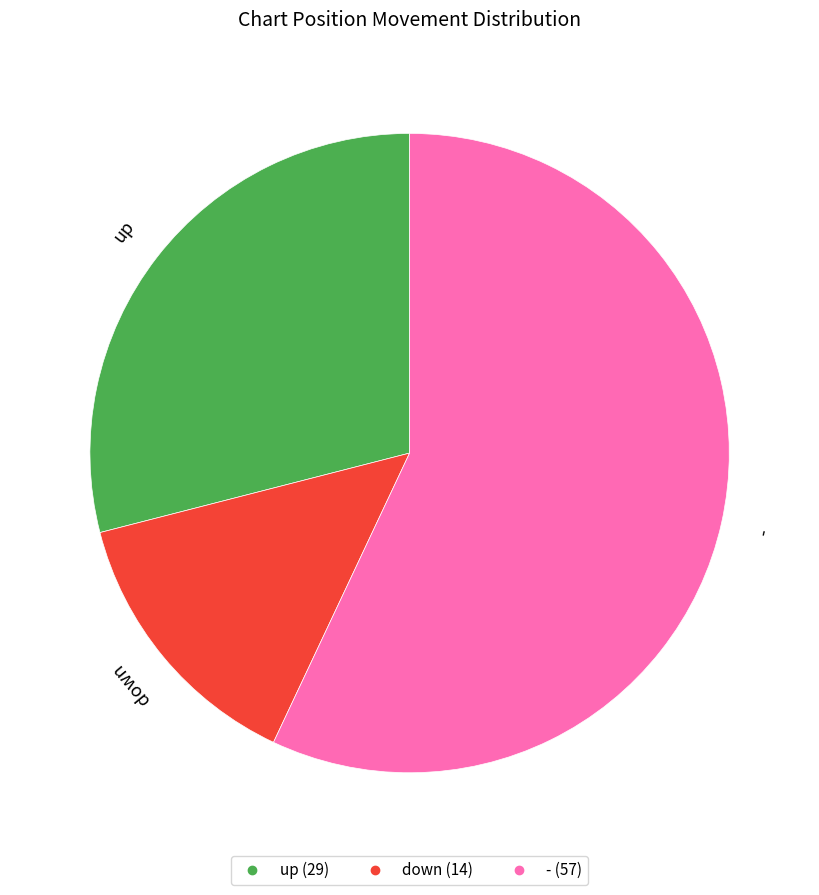

What is the majority slice?

-